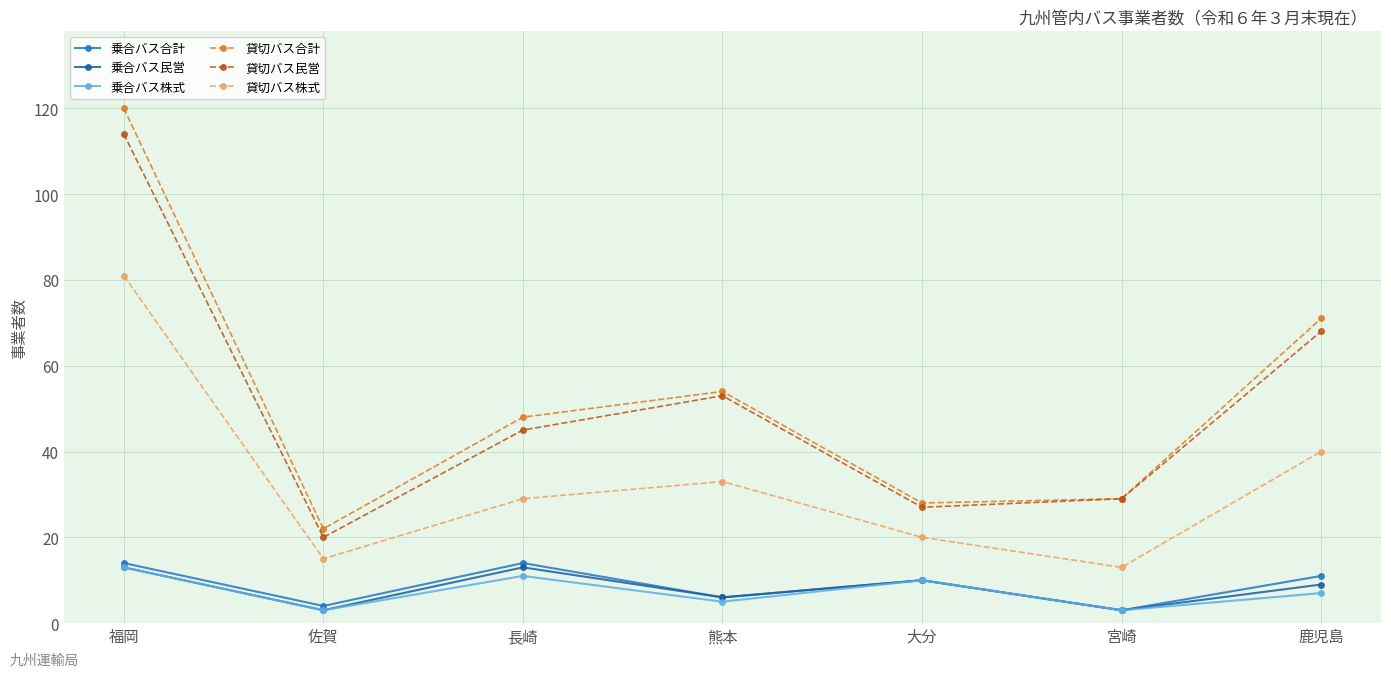

What is the sum of all 貸切バス民営 values?

356